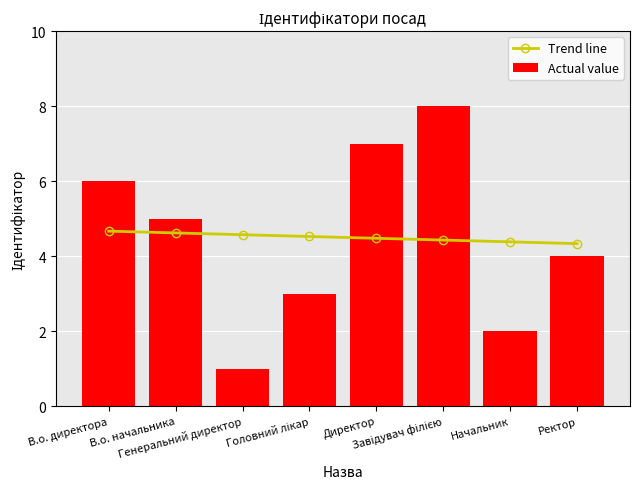

What is the highest value of the Actual value series?

8